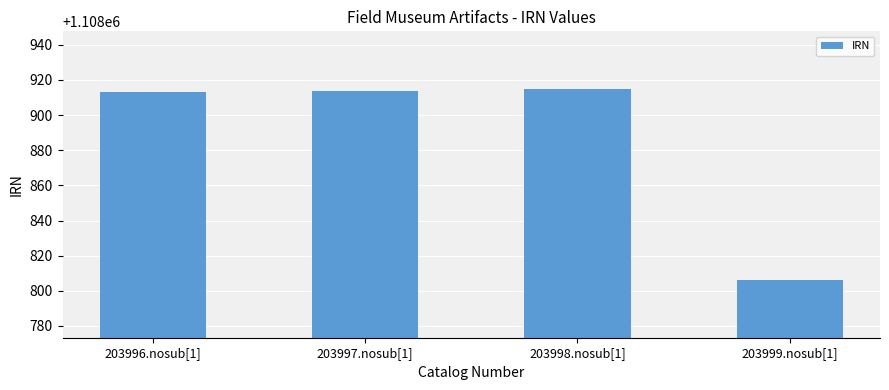

What is the greatest value displayed?

1108915